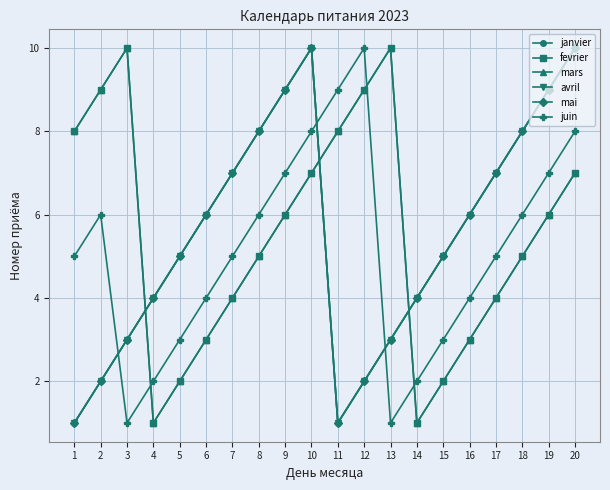

Reading left to right, what are all the values shown in this chart?

janvier: 1=1	2=2	3=3	4=4	5=5	6=6	7=7	8=8	9=9	10=10	11=1	12=2	13=3	14=4	15=5	16=6	17=7	18=8	19=9	20=10
fevrier: 1=8	2=9	3=10	4=1	5=2	6=3	7=4	8=5	9=6	10=7	11=8	12=9	13=10	14=1	15=2	16=3	17=4	18=5	19=6	20=7
mars: 1=8	2=9	3=10	4=1	5=2	6=3	7=4	8=5	9=6	10=7	11=8	12=9	13=10	14=1	15=2	16=3	17=4	18=5	19=6	20=7
avril: 1=1	2=2	3=3	4=4	5=5	6=6	7=7	8=8	9=9	10=10	11=1	12=2	13=3	14=4	15=5	16=6	17=7	18=8	19=9	20=10
mai: 1=1	2=2	3=3	4=4	5=5	6=6	7=7	8=8	9=9	10=10	11=1	12=2	13=3	14=4	15=5	16=6	17=7	18=8	19=9	20=10
juin: 1=5	2=6	3=1	4=2	5=3	6=4	7=5	8=6	9=7	10=8	11=9	12=10	13=1	14=2	15=3	16=4	17=5	18=6	19=7	20=8